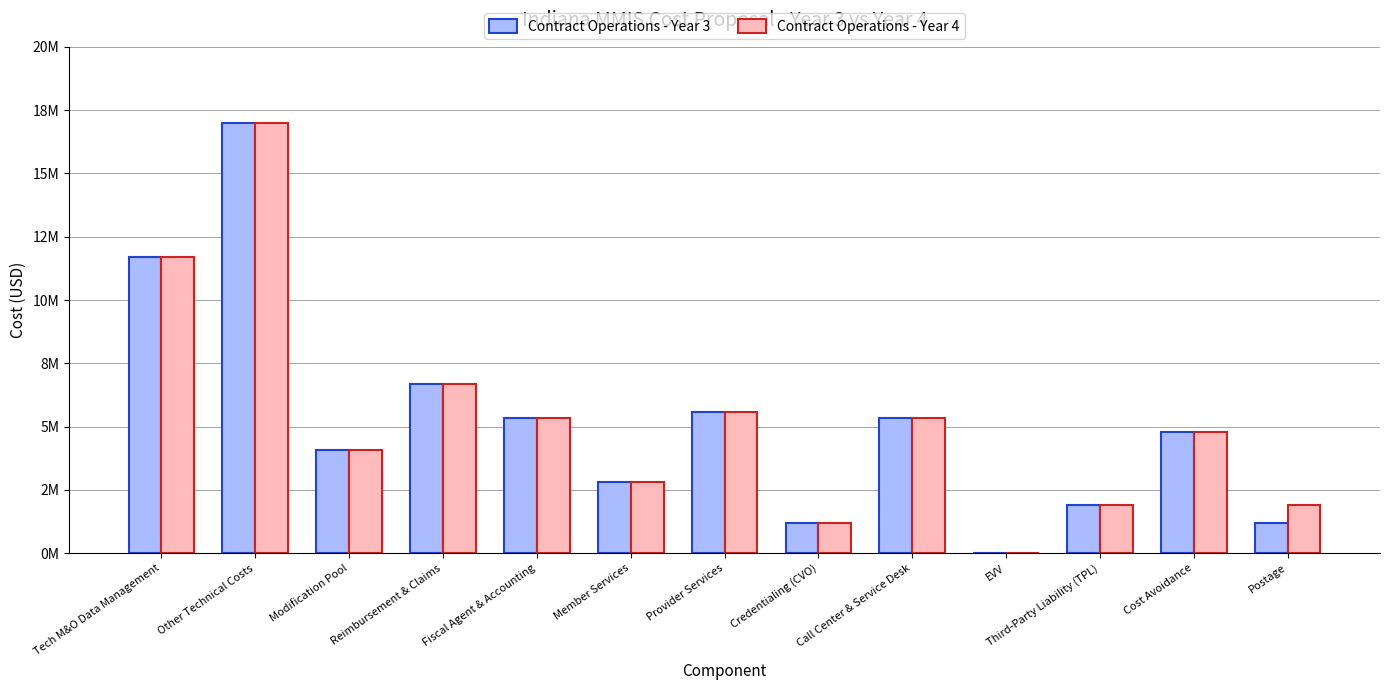

Which category has the highest value across all series?

Other Technical Costs